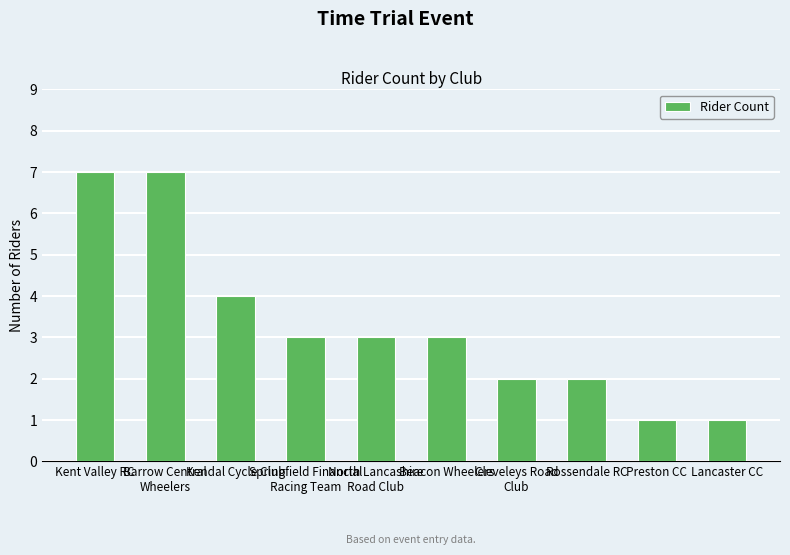

What is the difference between the second highest and second lowest values?

6